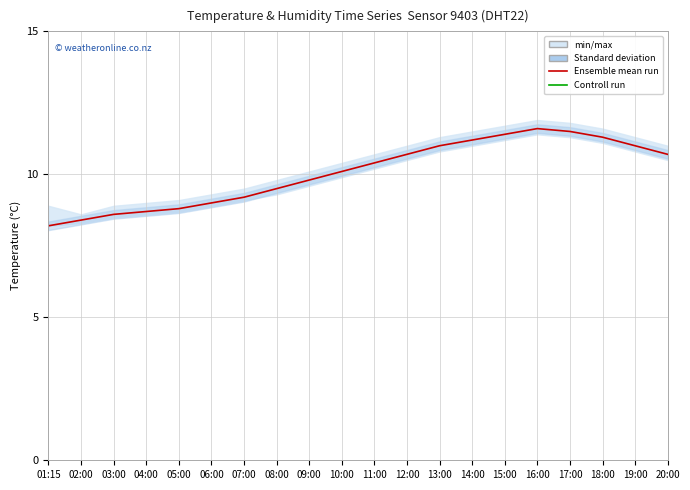

How many lines are shown in the chart?

2